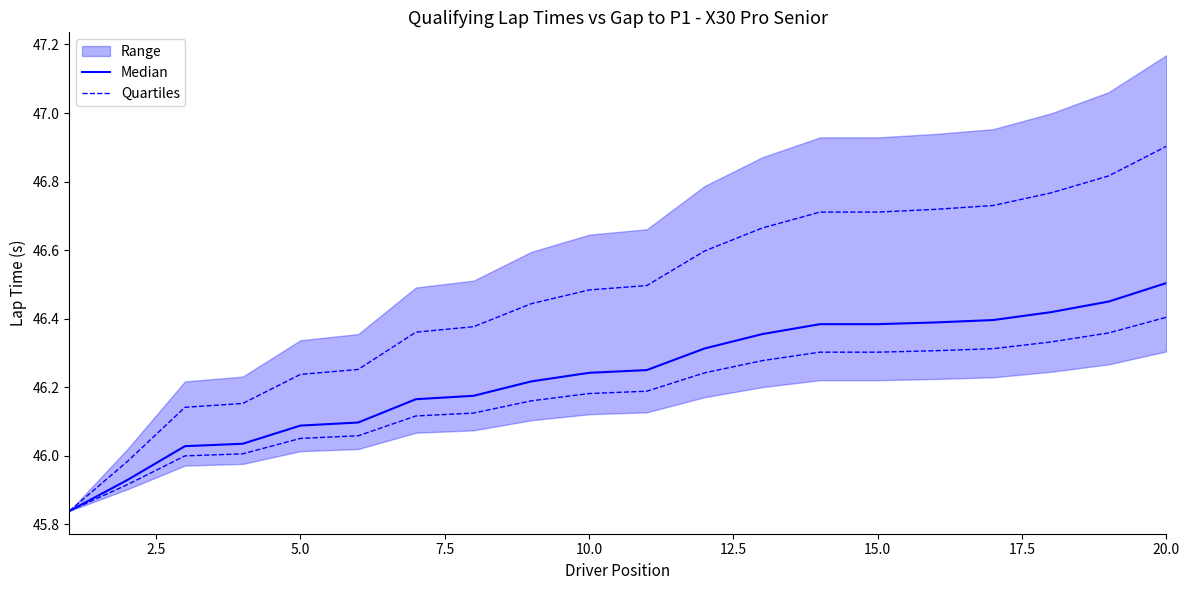

True or false: Quartiles and Median cross at least once.

False